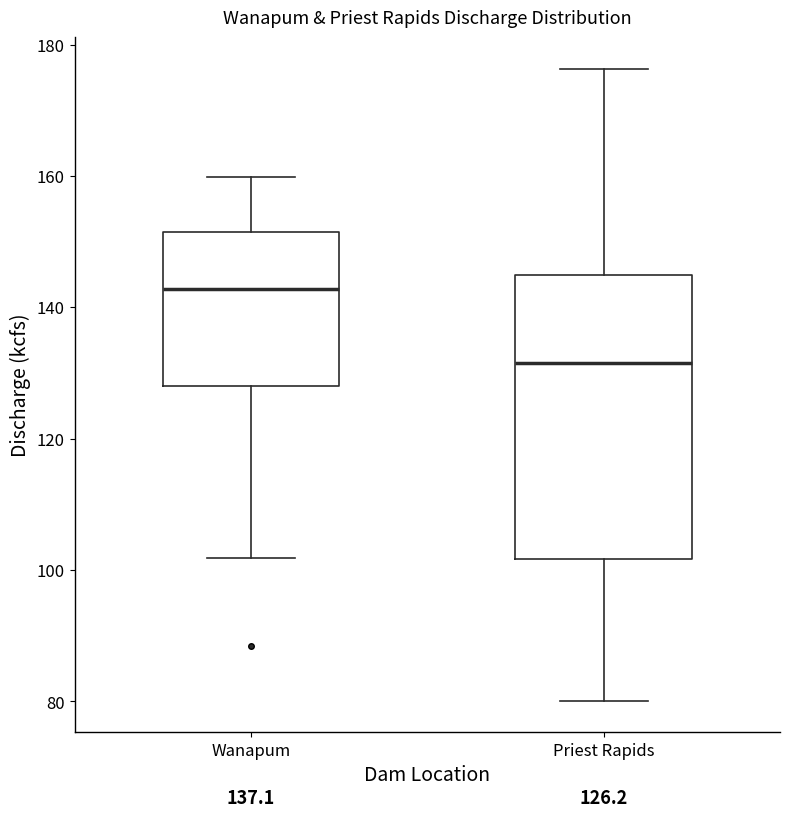

Which box's median line is the highest?

Wanapum